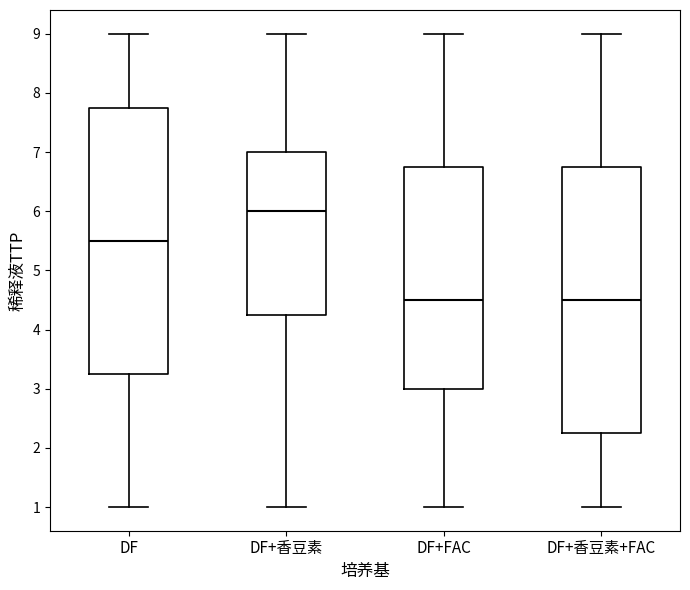

Reading left to right, transcribe this box plot: for each box, give where its median line is, the range the box spans, and where its two whiskers end, as read against the y-axis. The values are not printed on the chart, so give them approximately, as read against the axis.

DF: median 5.5, box 3.3 to 7.8, whiskers 1.0 to 9.0
DF+香豆素: median 6.0, box 4.3 to 7.0, whiskers 1.0 to 9.0
DF+FAC: median 4.5, box 3.0 to 6.8, whiskers 1.0 to 9.0
DF+香豆素+FAC: median 4.5, box 2.3 to 6.8, whiskers 1.0 to 9.0